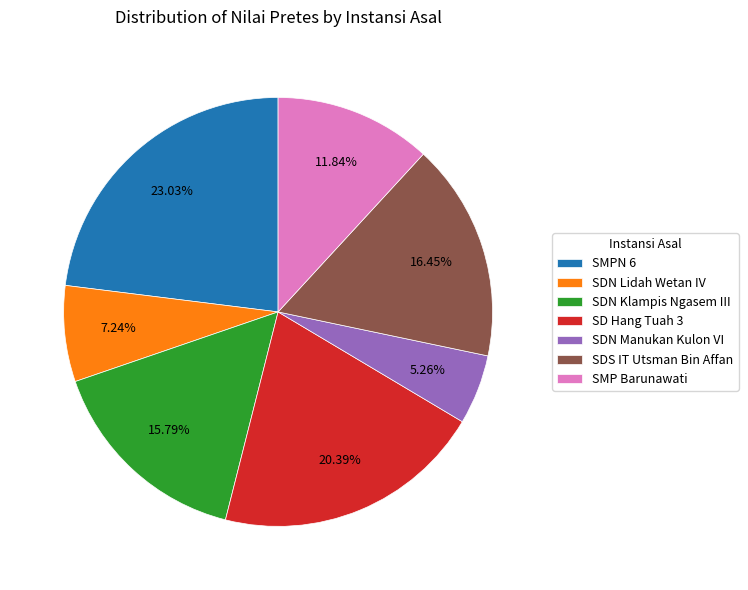

Is there any slice that represents more than half of the pie?

No